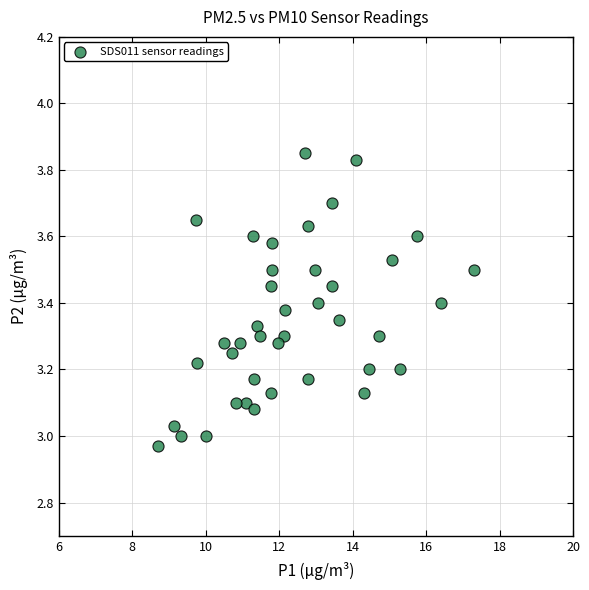

What is the range of Y values (max minus min)?

0.9